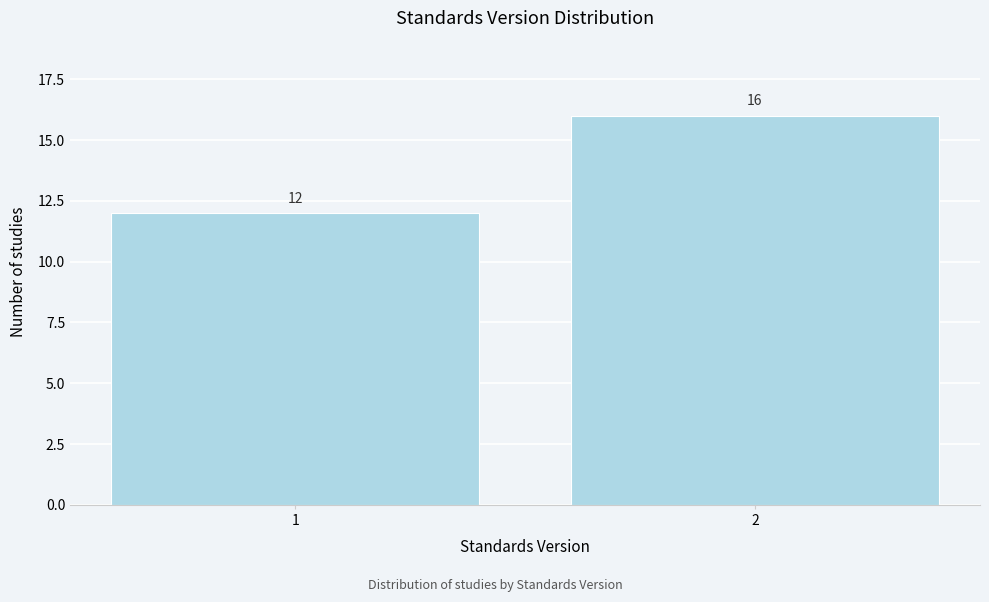

Reading right to left, transcribe all the data shown in this chart.

16	12